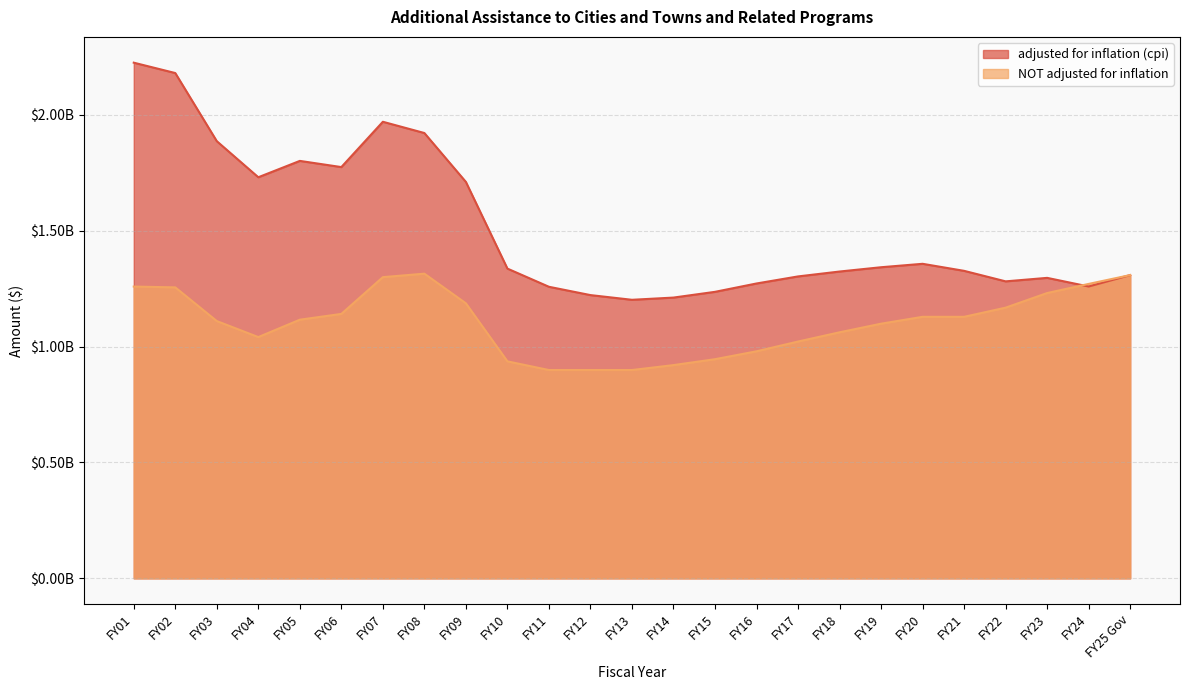

The NOT adjusted for inflation series shows 898980293 at FY12. True or false?

True